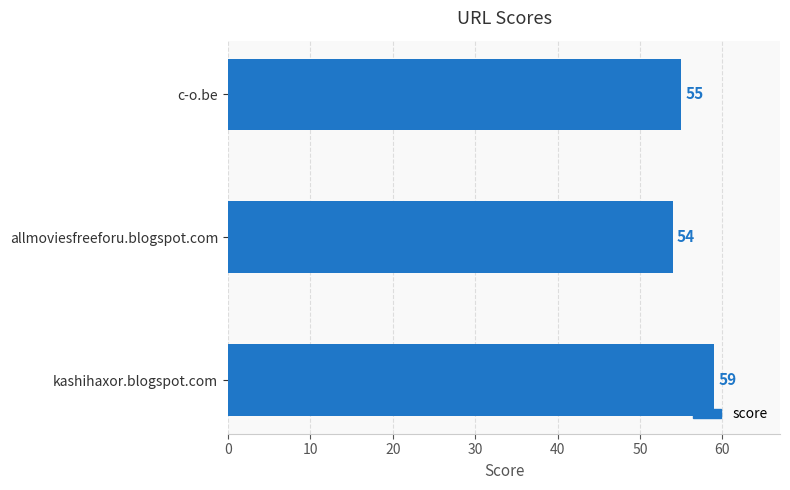

Which has a higher value, c-o.be or kashihaxor.blogspot.com?

kashihaxor.blogspot.com